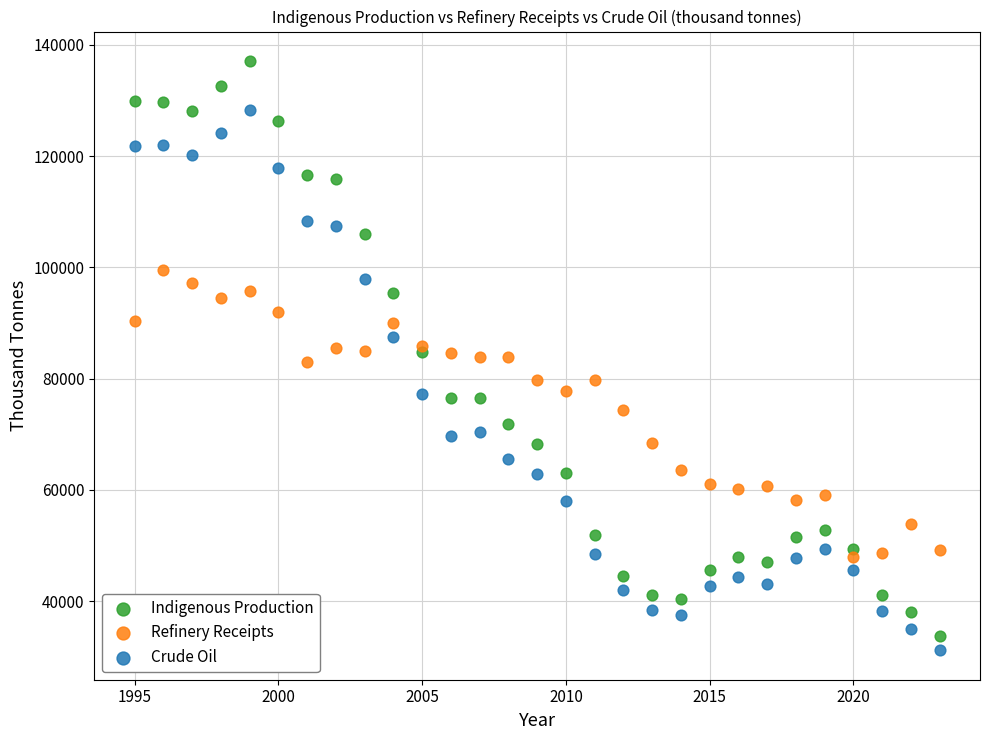

Which series contains the lowest Y value?

Crude Oil